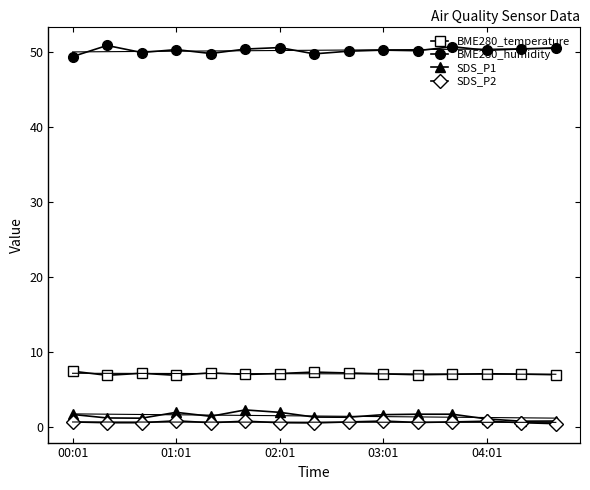

Which series has the widest spread of values?

SDS_P1